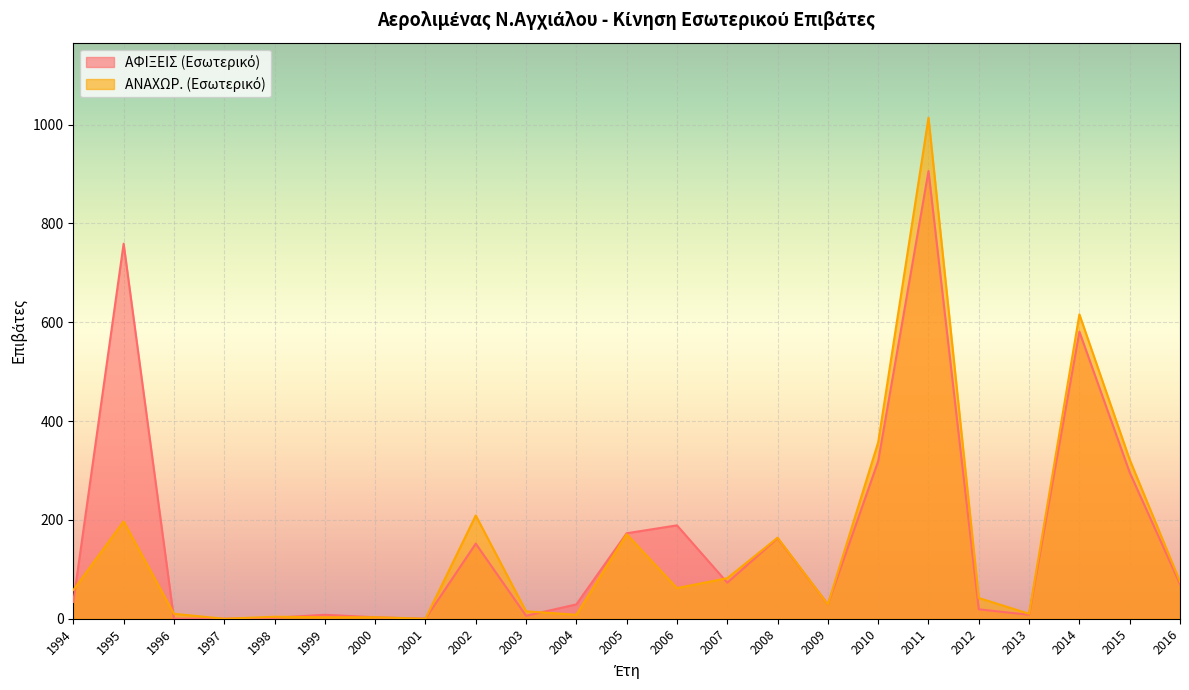

At which category is the sum across all series the highest?

2011